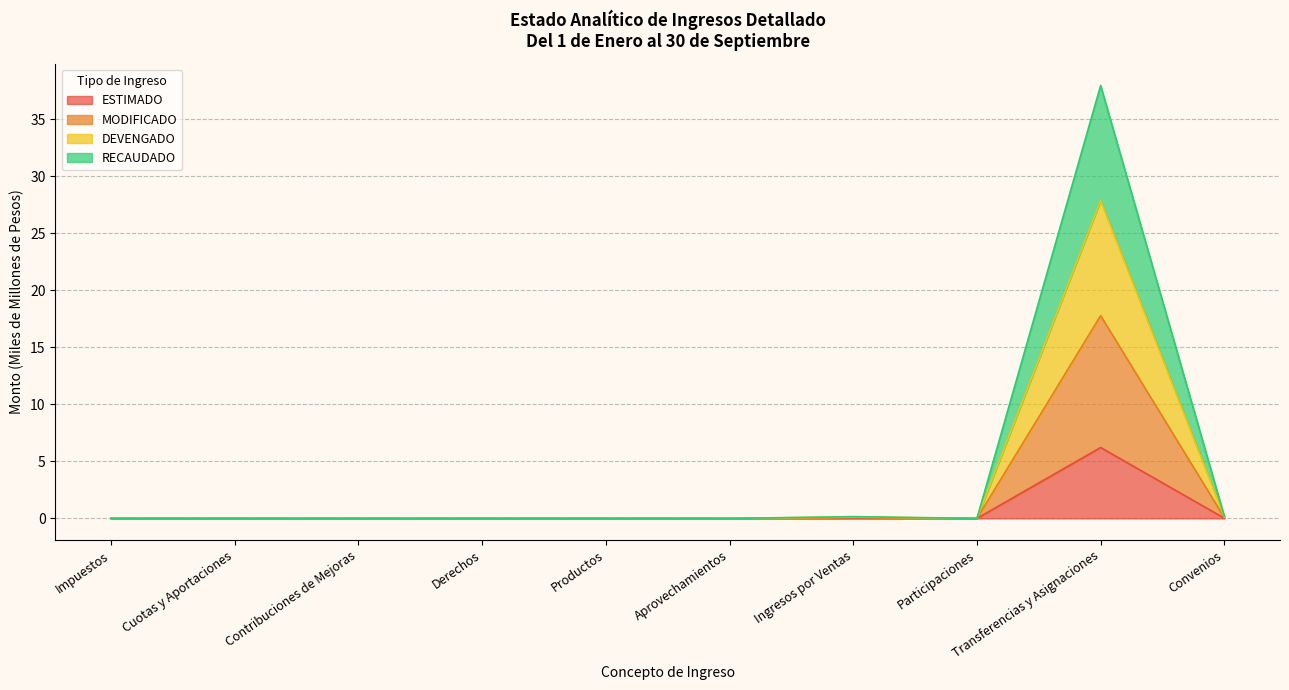

At which label is DEVENGADO closest to 13?

Convenios